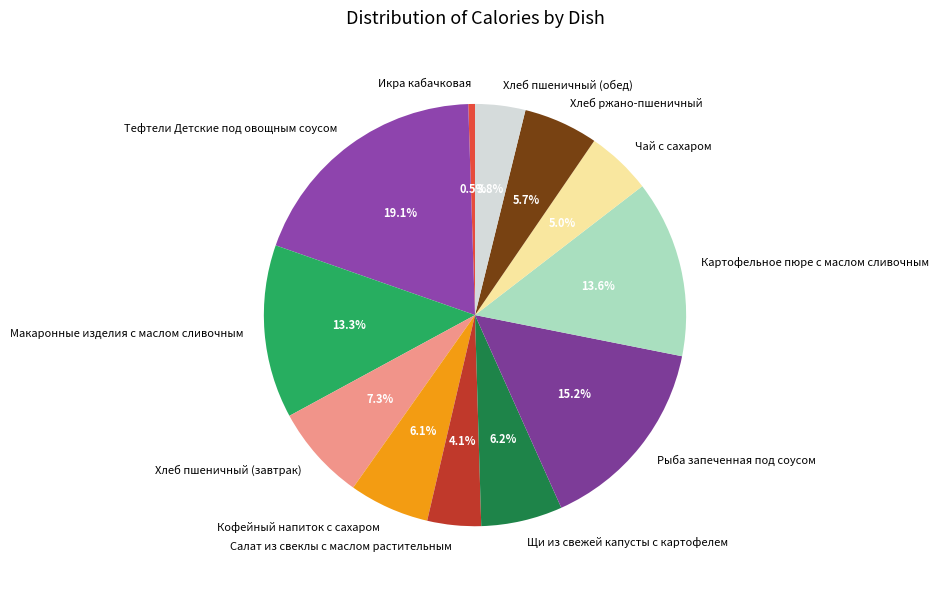

Does any single category account for the majority?

No